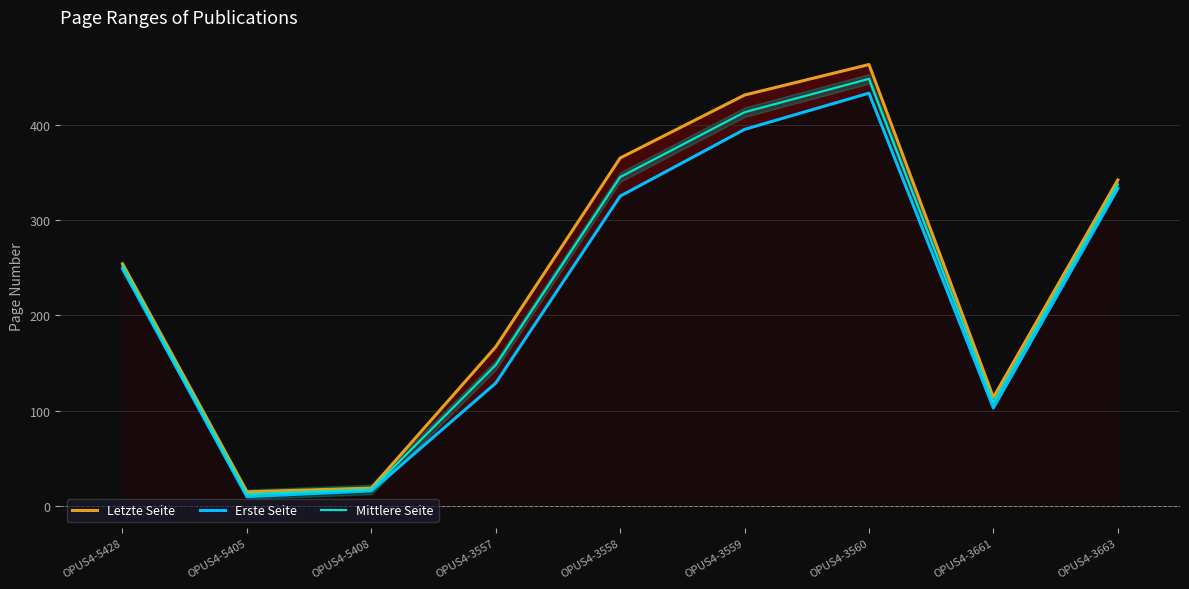

List the labels in order of Letzte Seite value, largest first.

OPUS4-3560, OPUS4-3559, OPUS4-3558, OPUS4-3663, OPUS4-5428, OPUS4-3557, OPUS4-3661, OPUS4-5408, OPUS4-5405